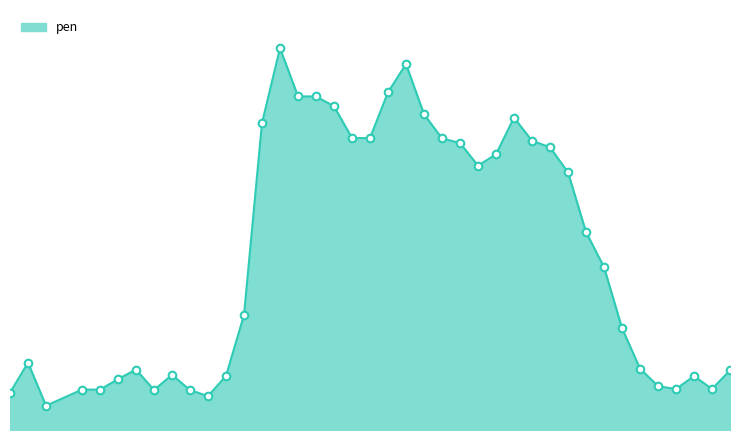

Is this an area chart (filled region under the line)?

Yes